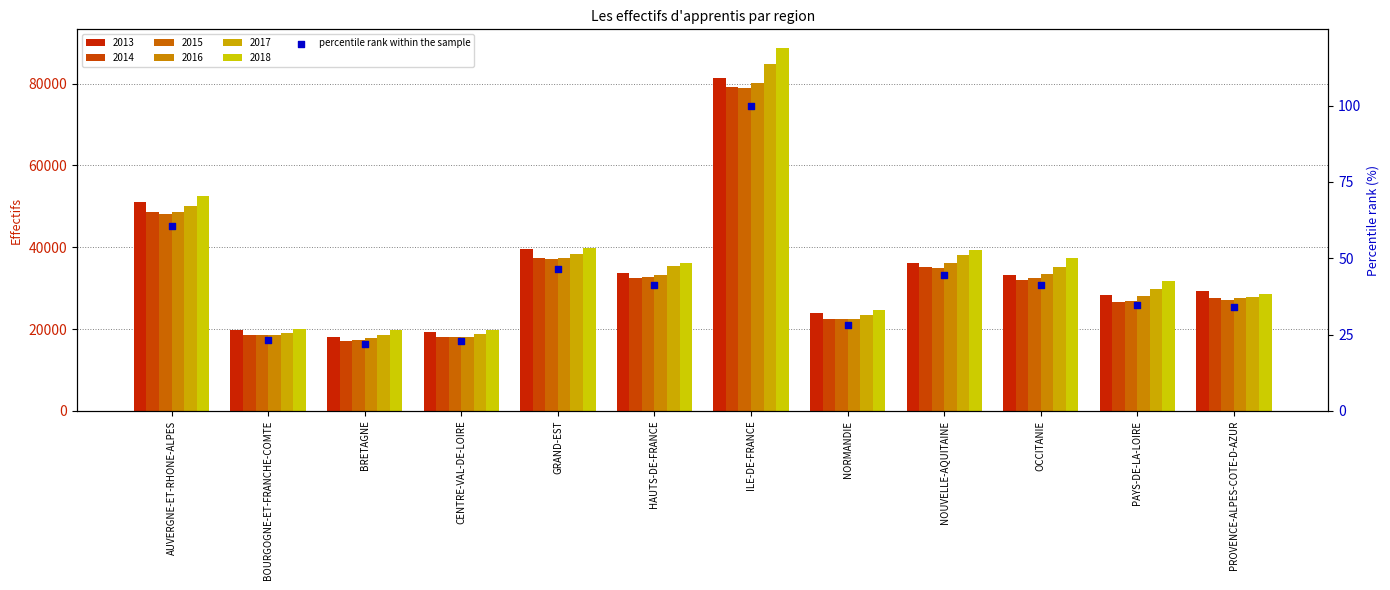

What is the change in value from BOURGOGNE-ET-FRANCHE-COMTE to HAUTS-DE-FRANCE?

+18.1